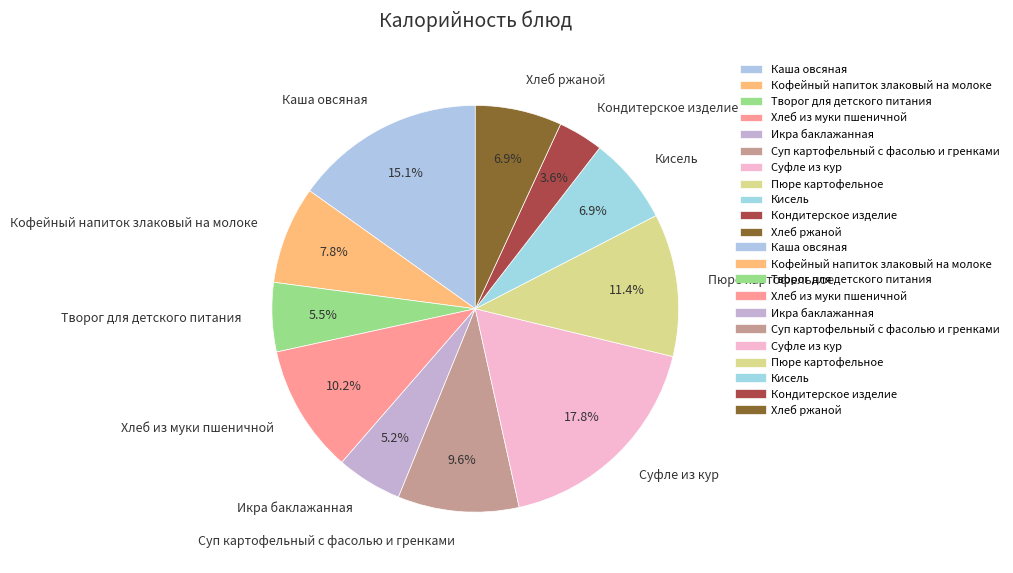

What is the smallest slice in the pie chart?

Кондитерское изделие